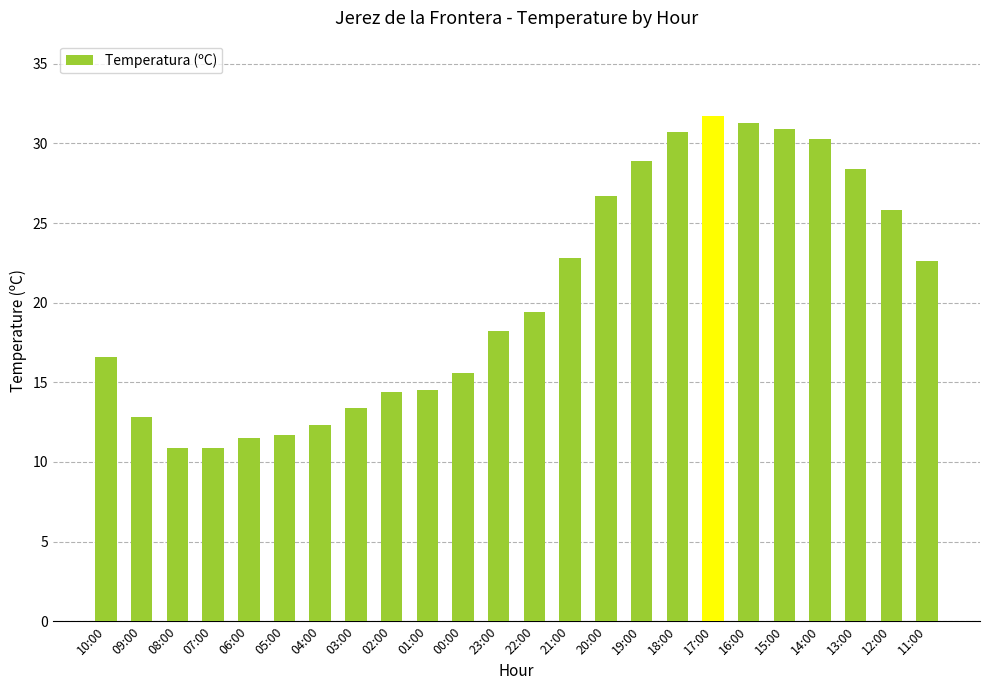

What is the difference between the maximum and second lowest values?

20.8